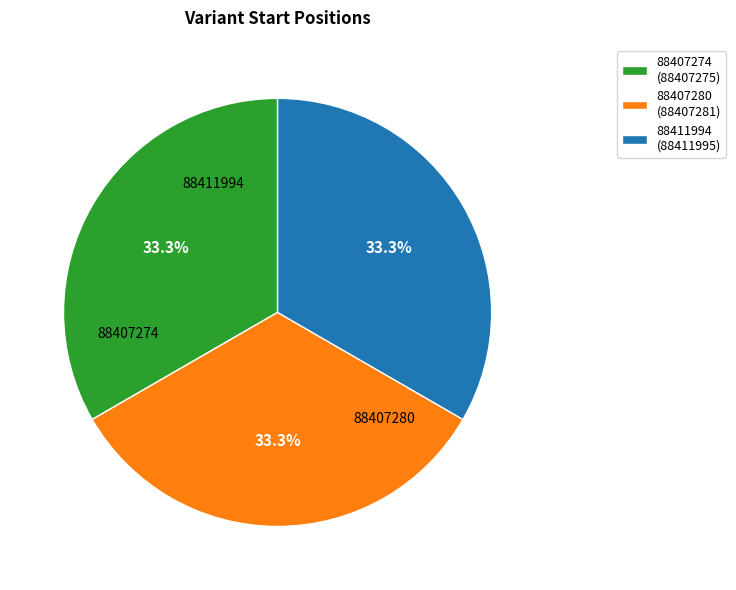

Count the number of slices in the pie.

3